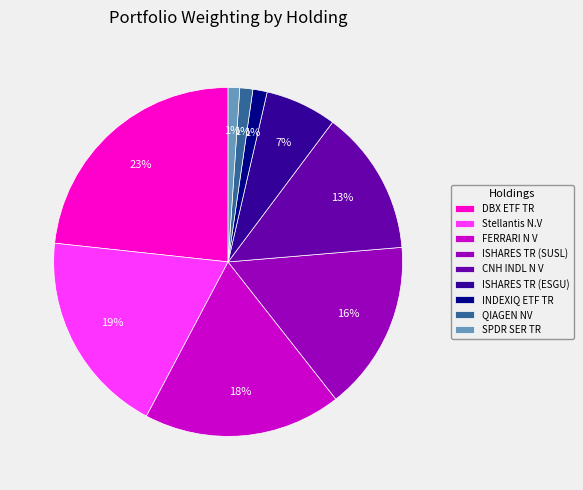

Is there a majority slice in this chart?

No